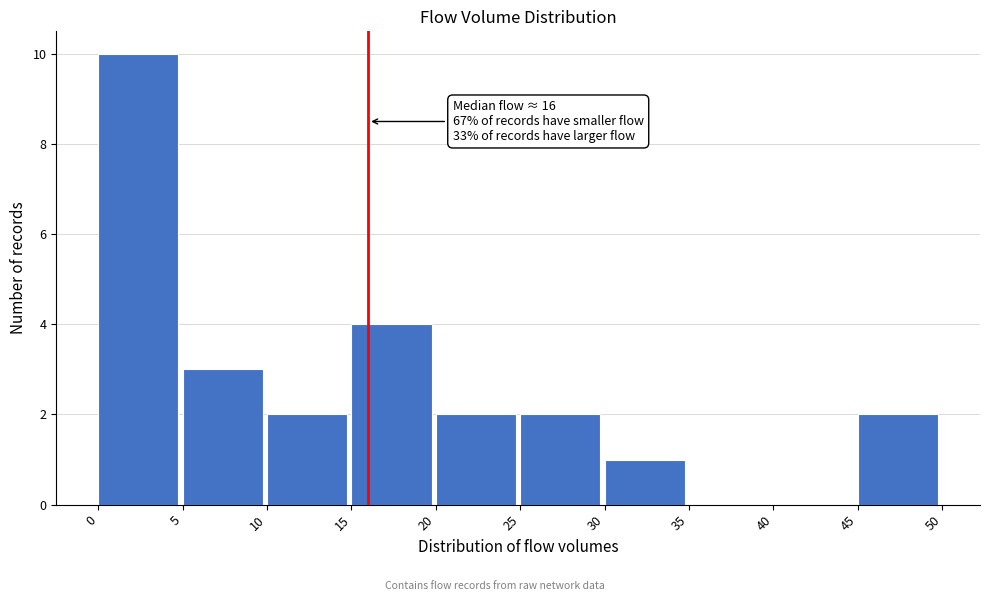

Over which range of the x-axis is the bar tallest?

0 to 5